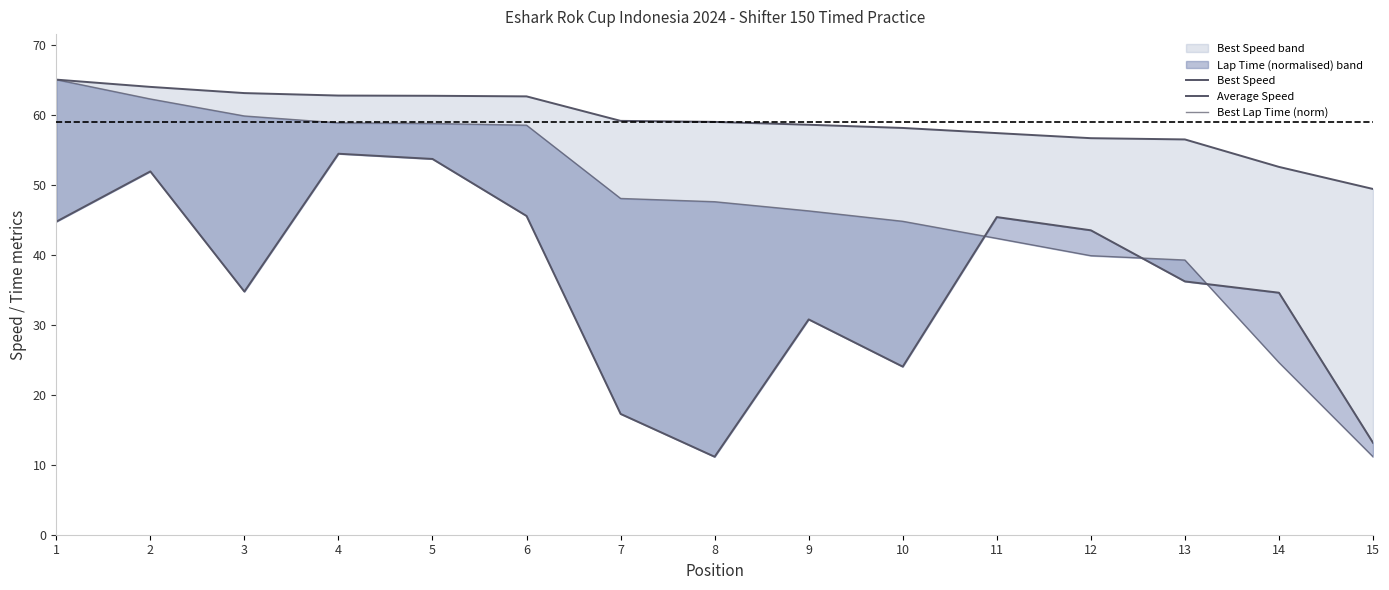

What is the difference between the maximum and minimum values in the Best Lap Time (norm) series?

53.9